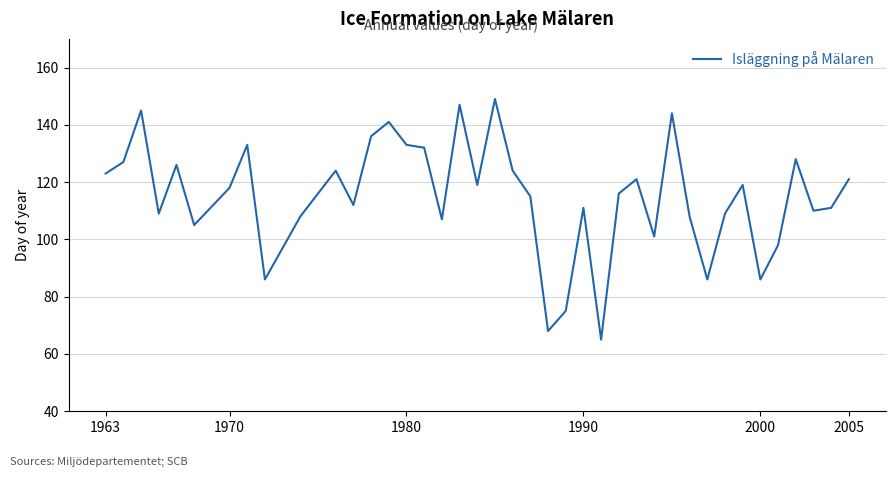

True or false: the data has more than 1 interior local peaks.

True